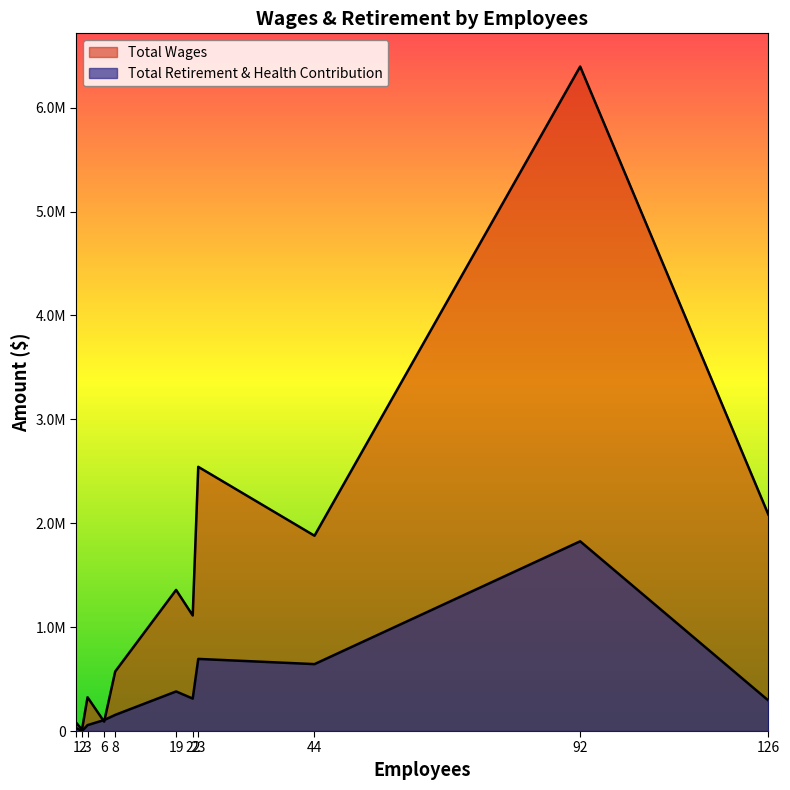

What is the difference between the Total Retirement & Health Contribution values at 22 and 23?

381798